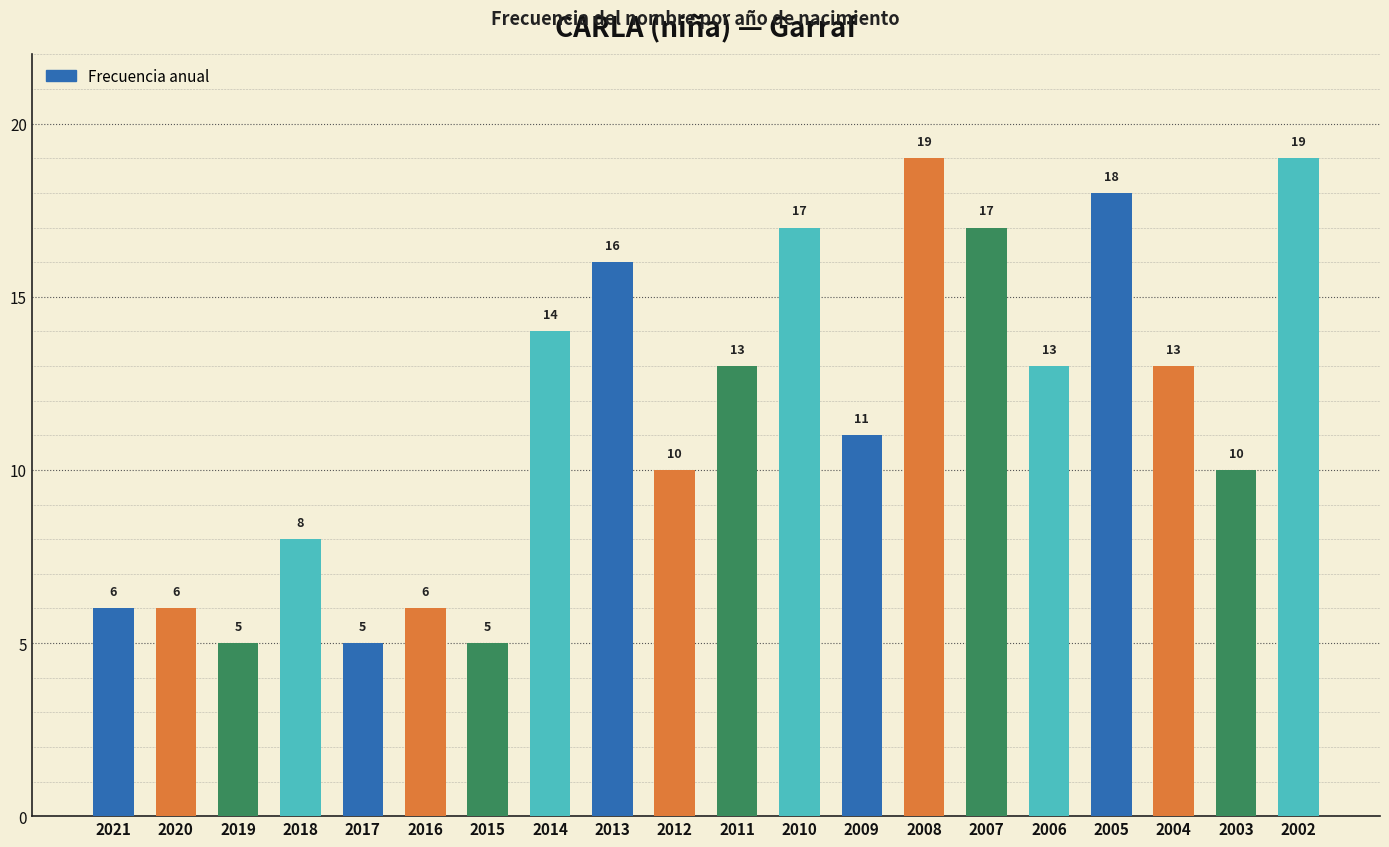

True or false: the data shows 14 at 2003.

False